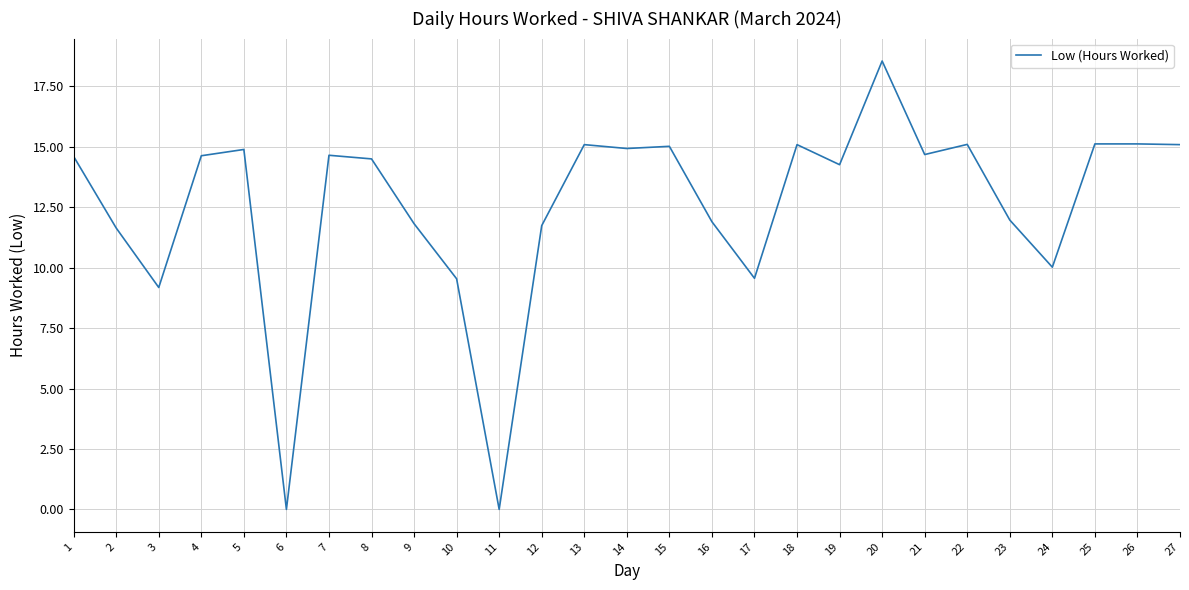

At which category does the data reach its first local valley?

3